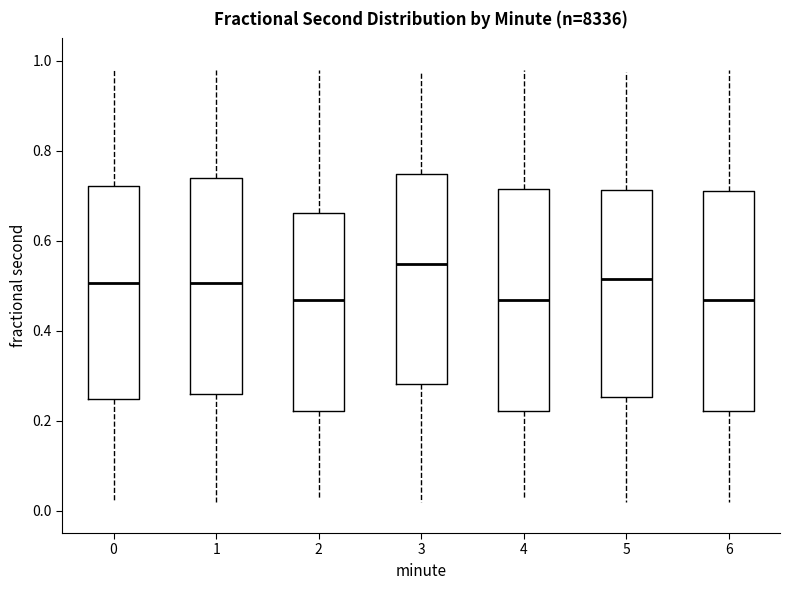

Reading left to right, transcribe this box plot: for each box, give where its median line is, the range the box spans, and where its two whiskers end, as read against the y-axis. The values are not printed on the chart, so give them approximately, as read against the axis.

0: median 0.50, box 0.24 to 0.72, whiskers 0.02 to 0.98
1: median 0.50, box 0.26 to 0.74, whiskers 0.02 to 0.98
2: median 0.46, box 0.22 to 0.66, whiskers 0.02 to 0.98
3: median 0.54, box 0.28 to 0.74, whiskers 0.02 to 0.98
4: median 0.46, box 0.22 to 0.72, whiskers 0.02 to 0.98
5: median 0.52, box 0.26 to 0.72, whiskers 0.02 to 0.98
6: median 0.46, box 0.22 to 0.72, whiskers 0.02 to 0.98